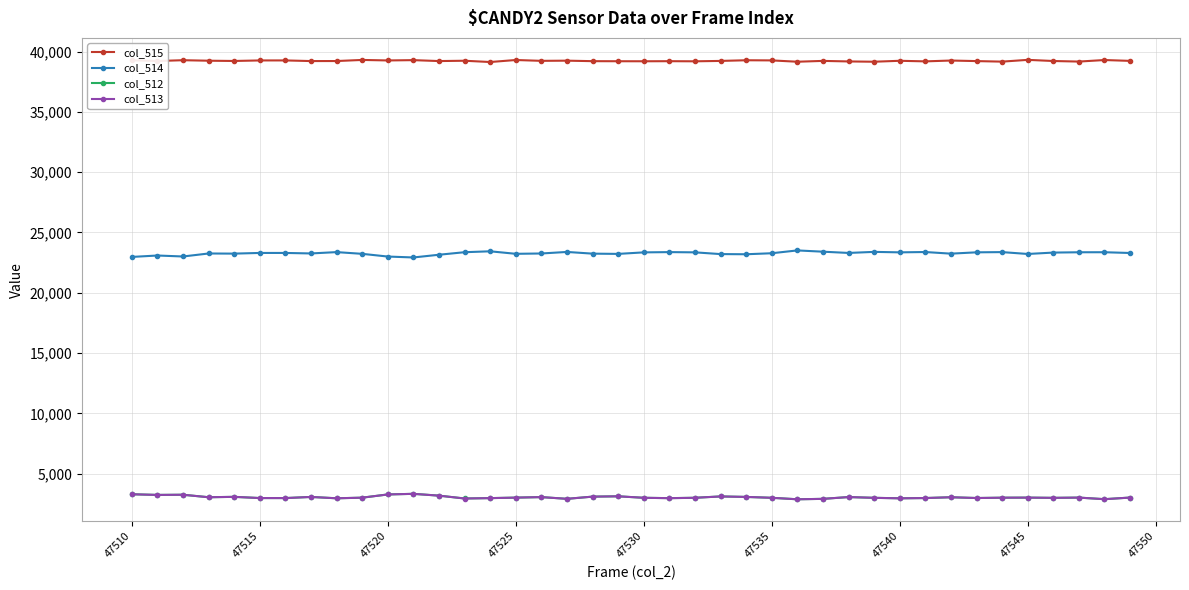

How many distinct data groups are displayed?

4